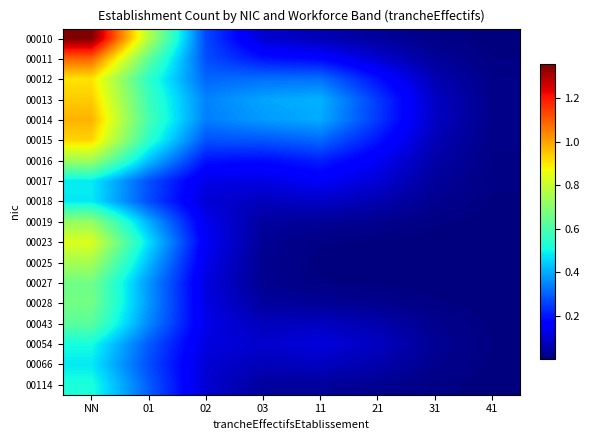

What is the spread (max minus min) of values at 03?

0.4